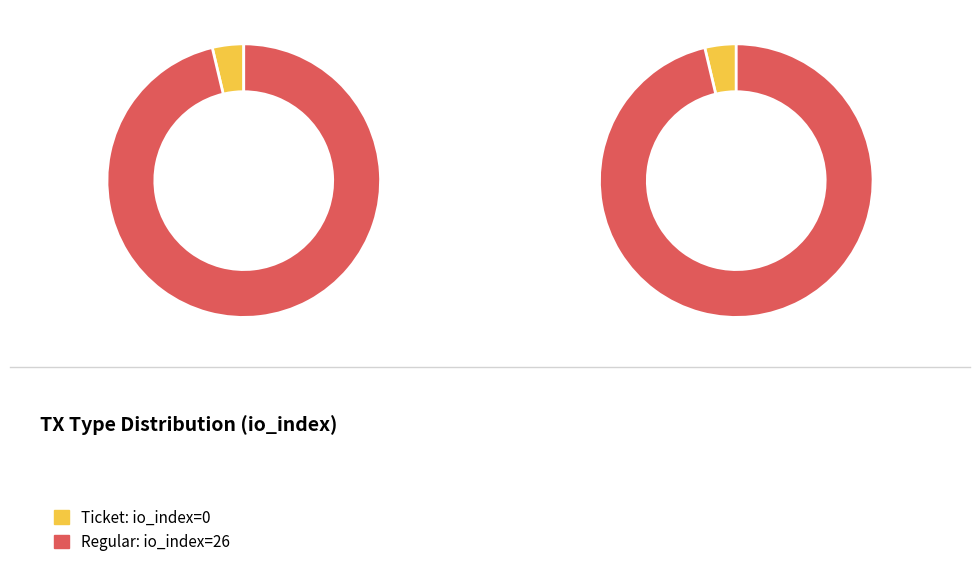

Which slice is the largest?

Regular (io_index=26)